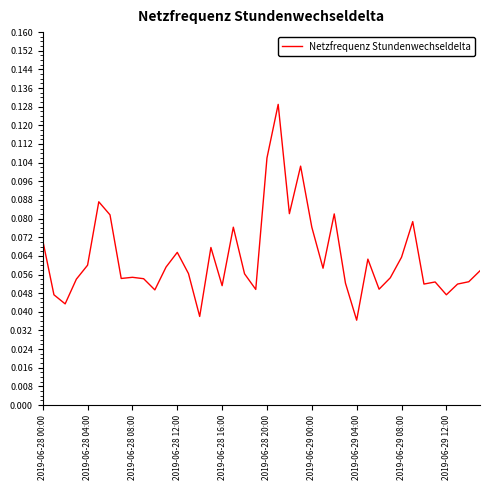

At which label is the value closest to 0?

2019-06-29 04:00